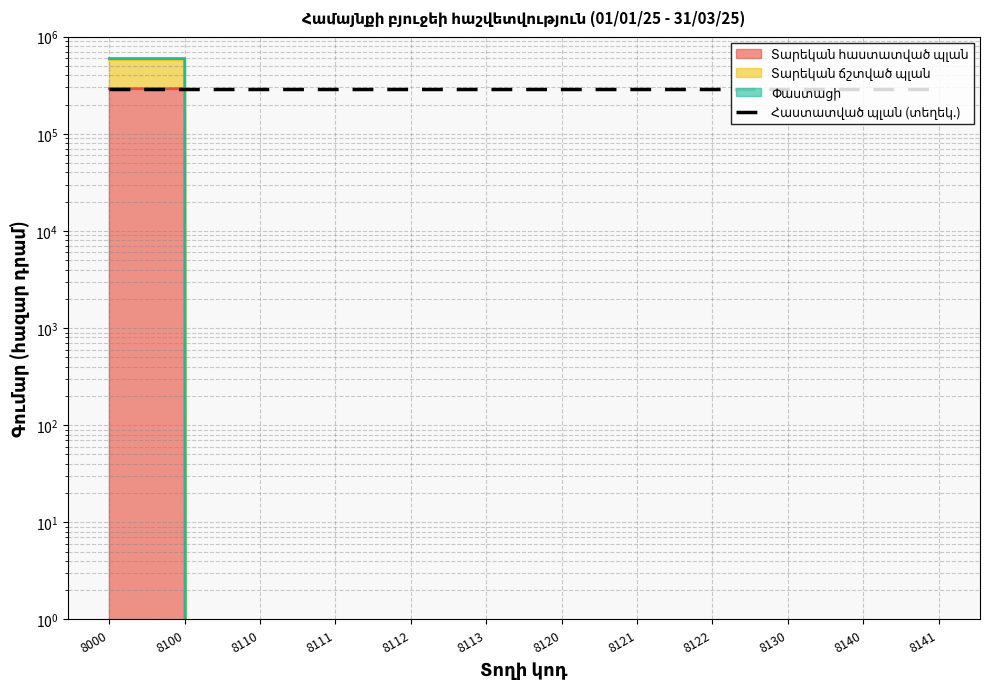

Count the number of categories in the chart.

12